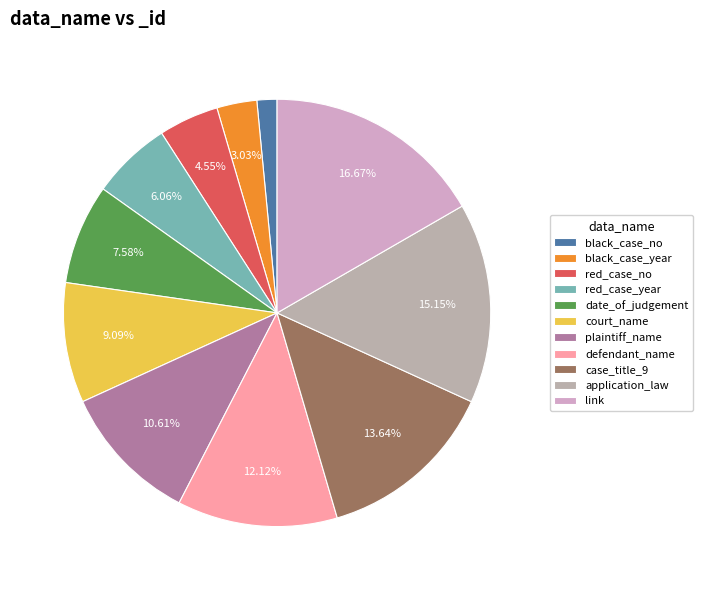

What percentage is the red_case_no slice, to the nearest percent?

5%